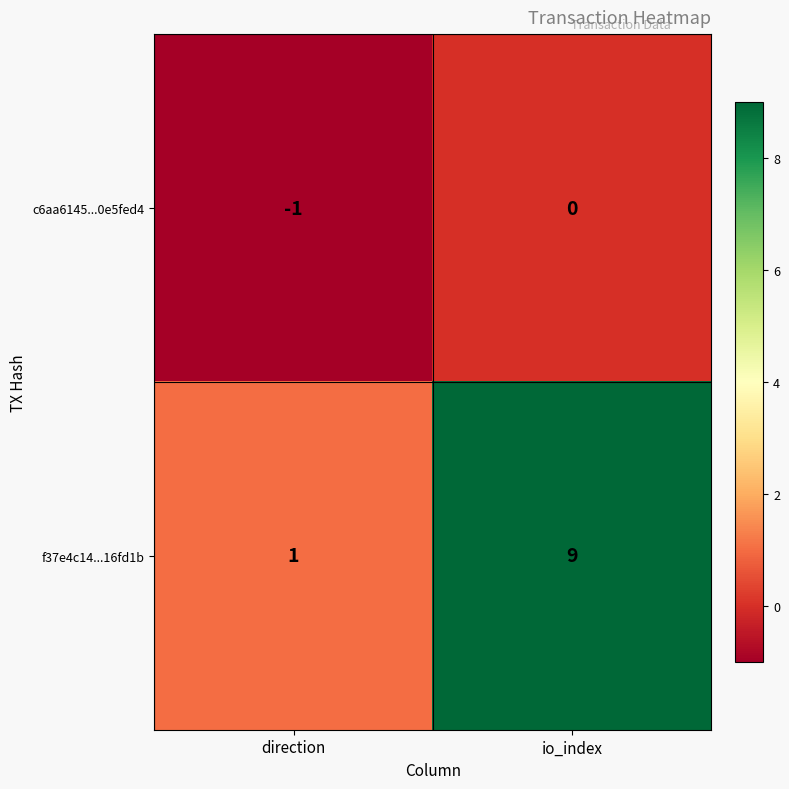

At how many categories does at least one series exceed 0?

2